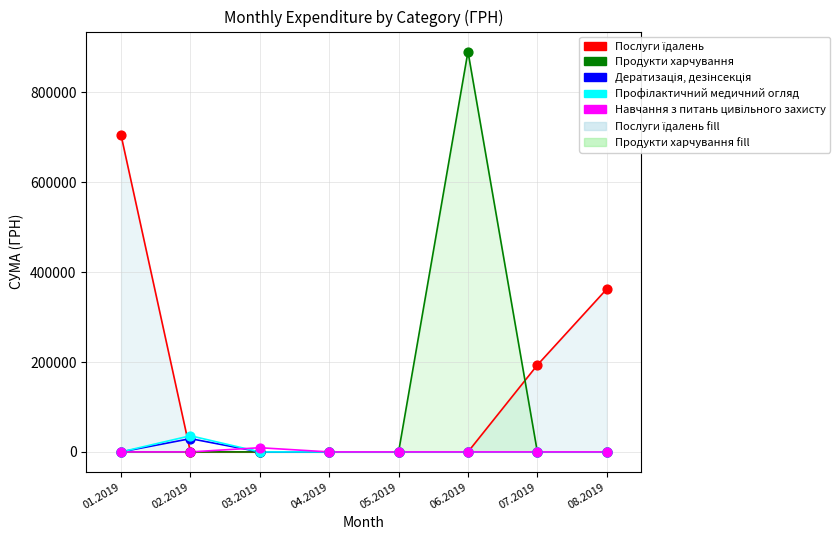

Which series has the largest Y range (max minus min)?

Продукти харчування